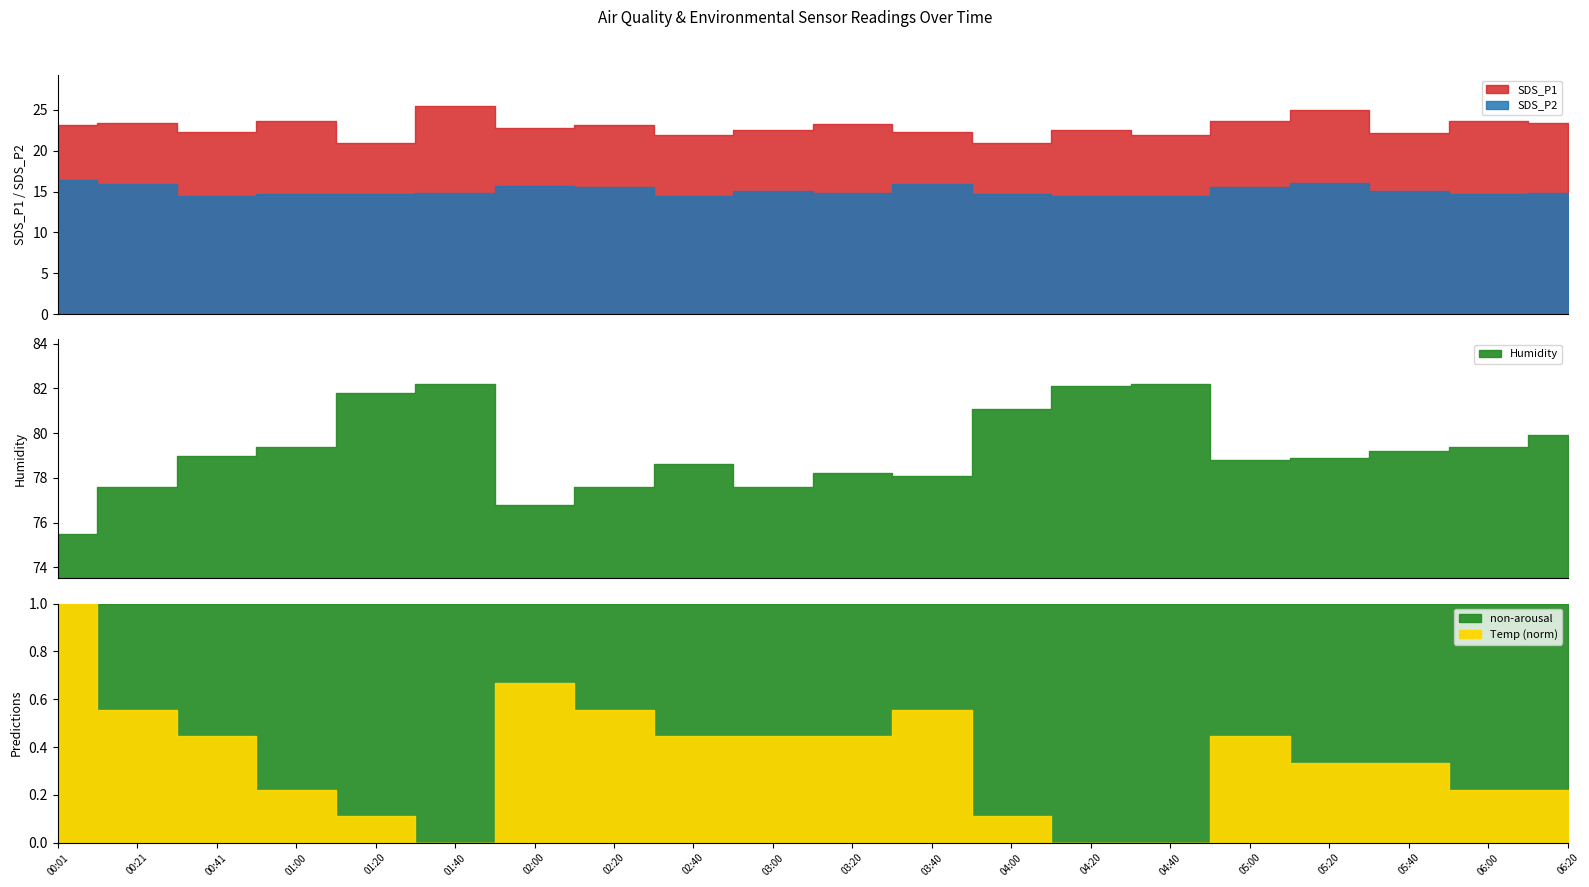

What position from the right is 06:20?

1